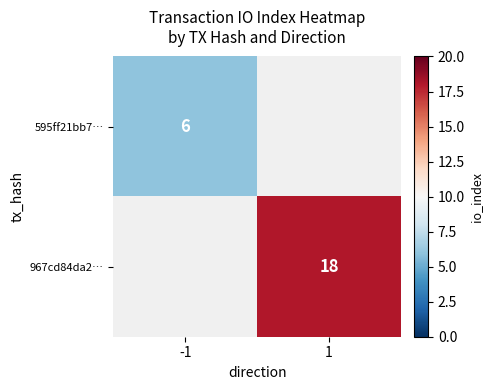

True or false: 967cd84da2… has a value of 29 at 1.

False